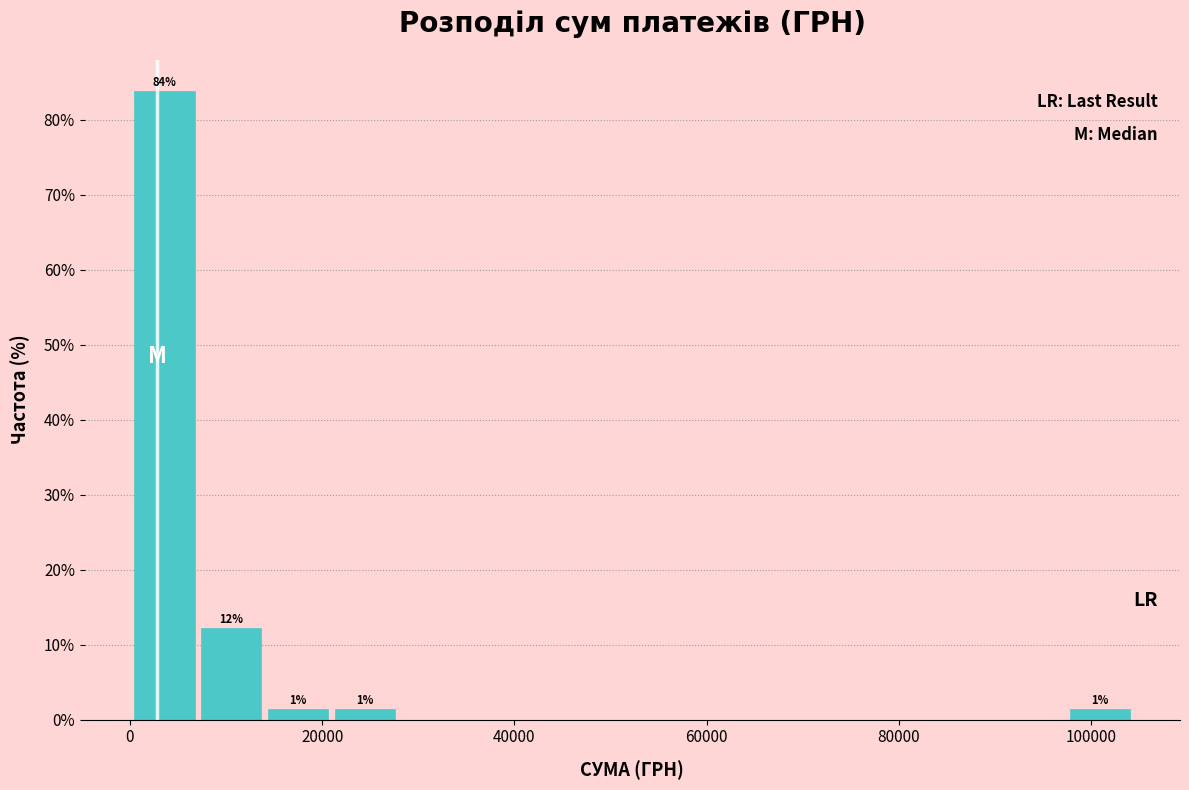

Read against the x-axis, roughly where is the centre of the tallest bar?

4000